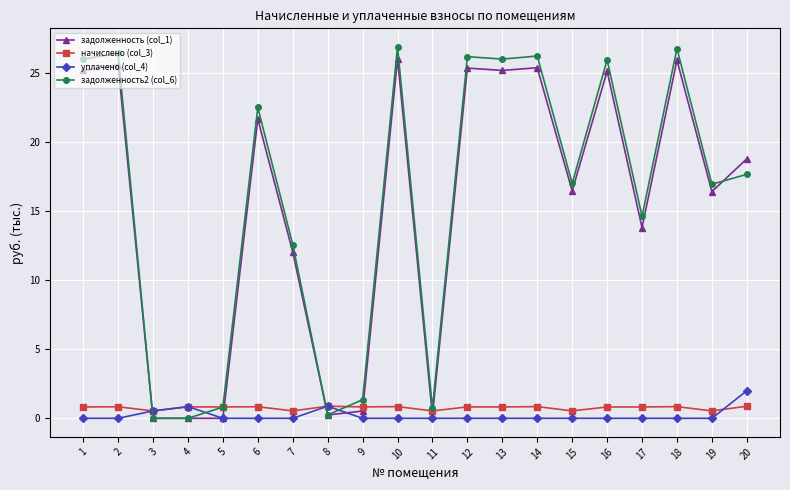

True or false: задолженность2 (col_6) has more than 1 interior local peaks.

True